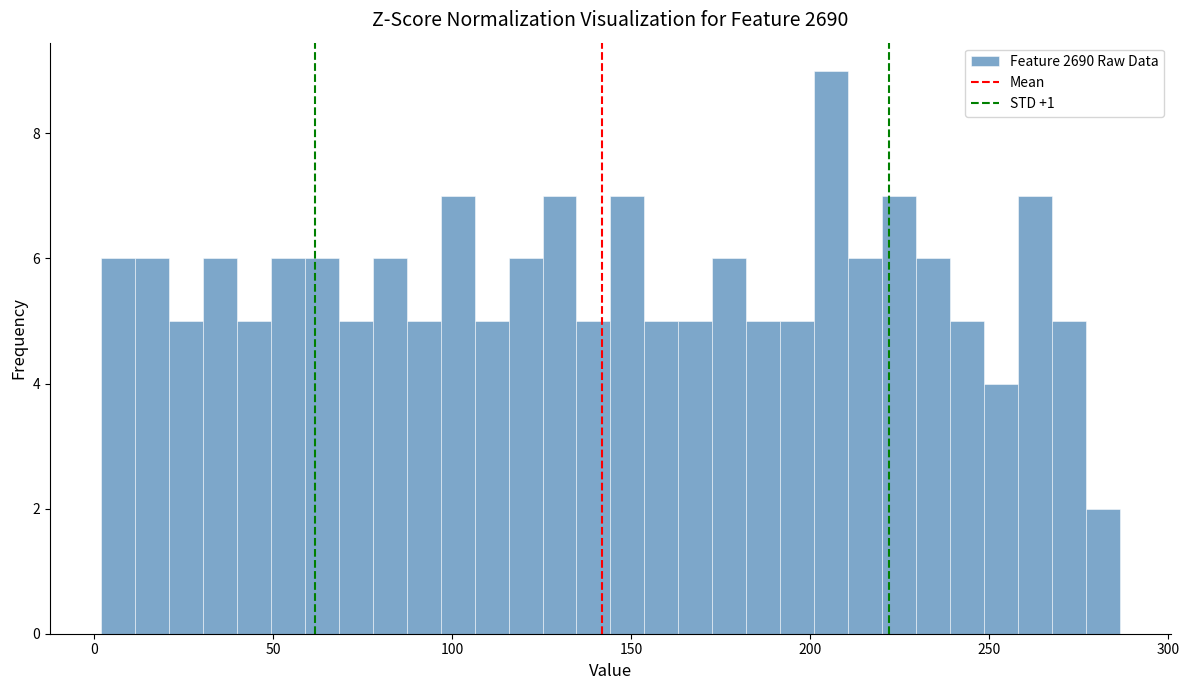

Around what value on the x-axis is the tallest bar? Give the approximate position of its centre, as read against the axis.

205